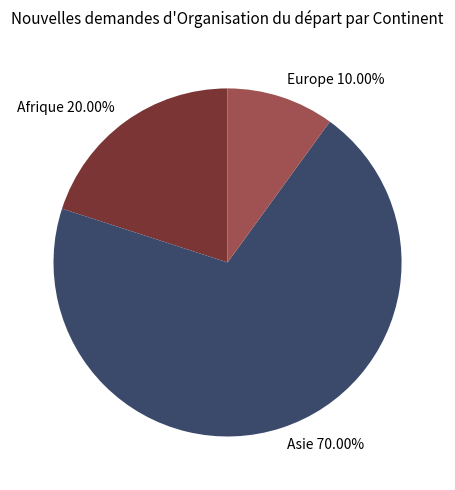

Combined, do Europe and Asie account for over 50%?

Yes